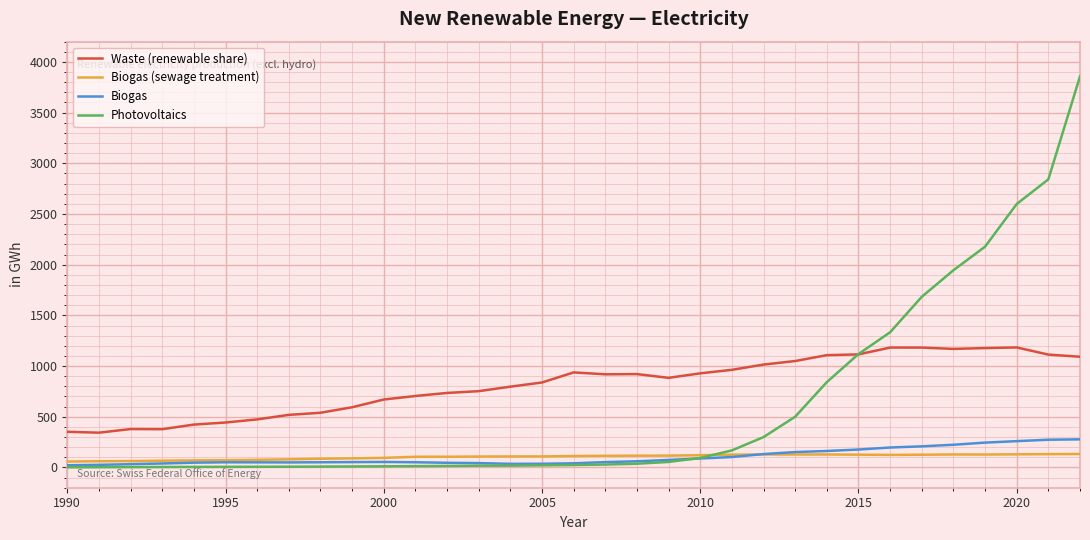

Which series ends up on top after the final intersection of Biogas and Photovoltaics?

Photovoltaics